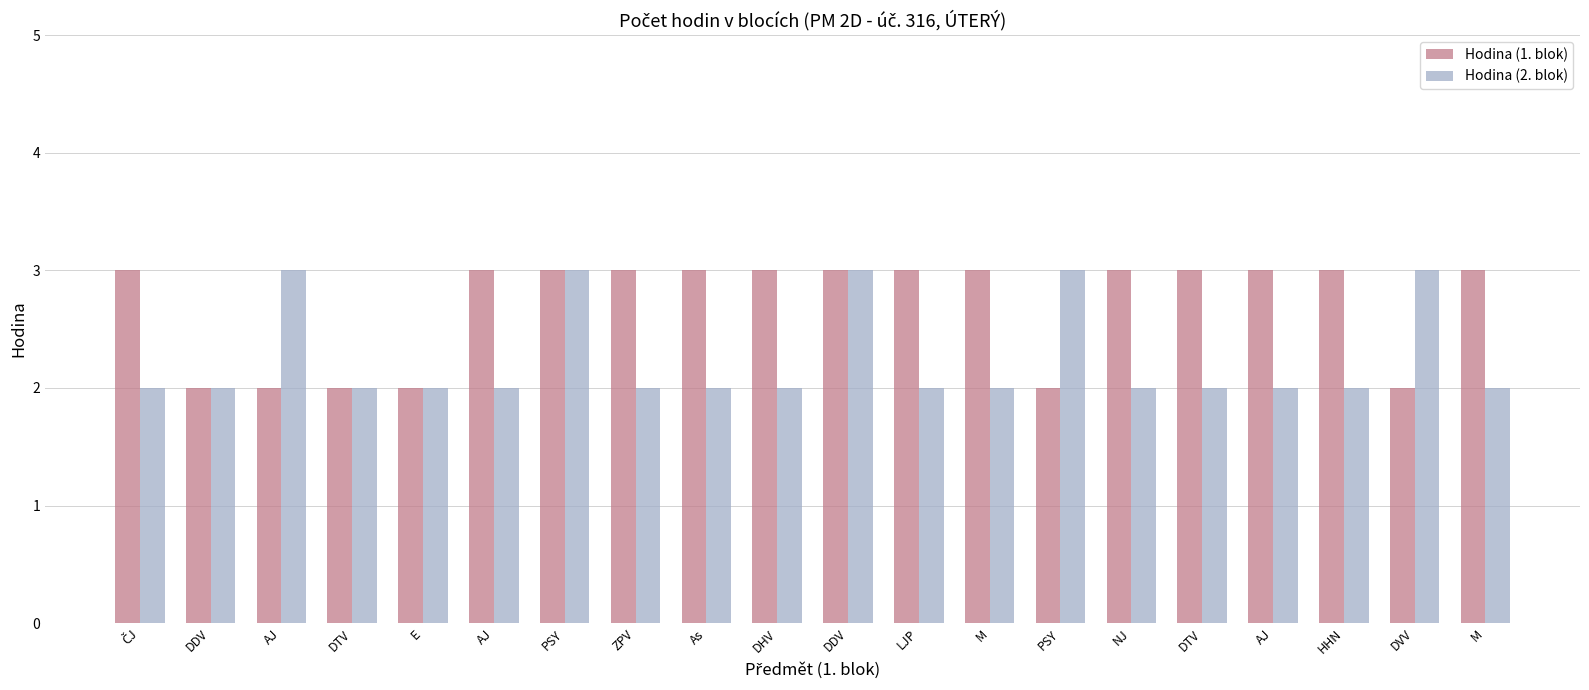

What are all the series names shown in the legend?

Hodina (1. blok), Hodina (2. blok)